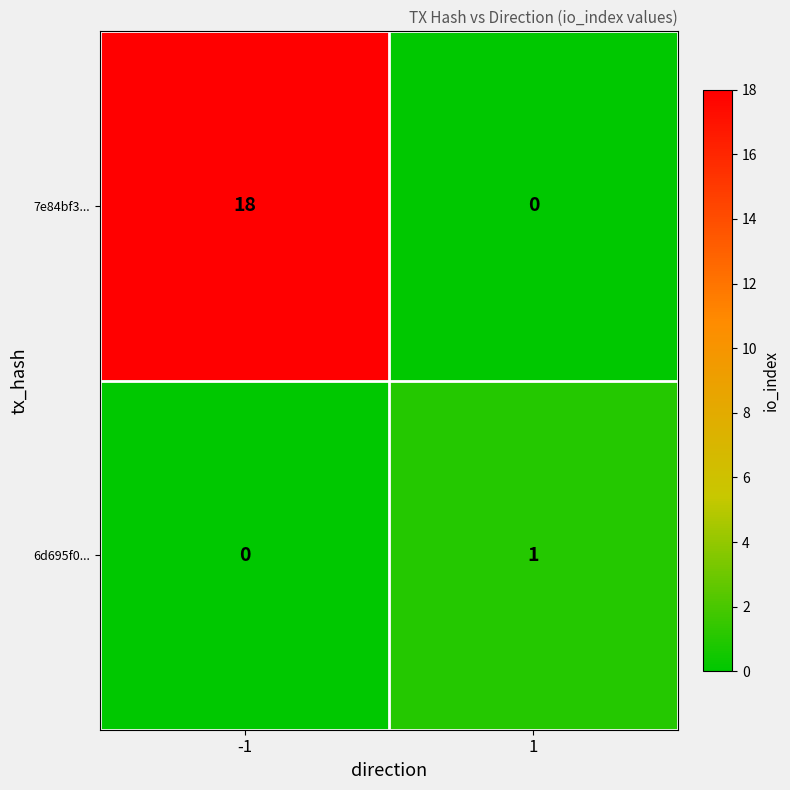

True or false: 7e84bf3... has a value of -6 at 1.

False